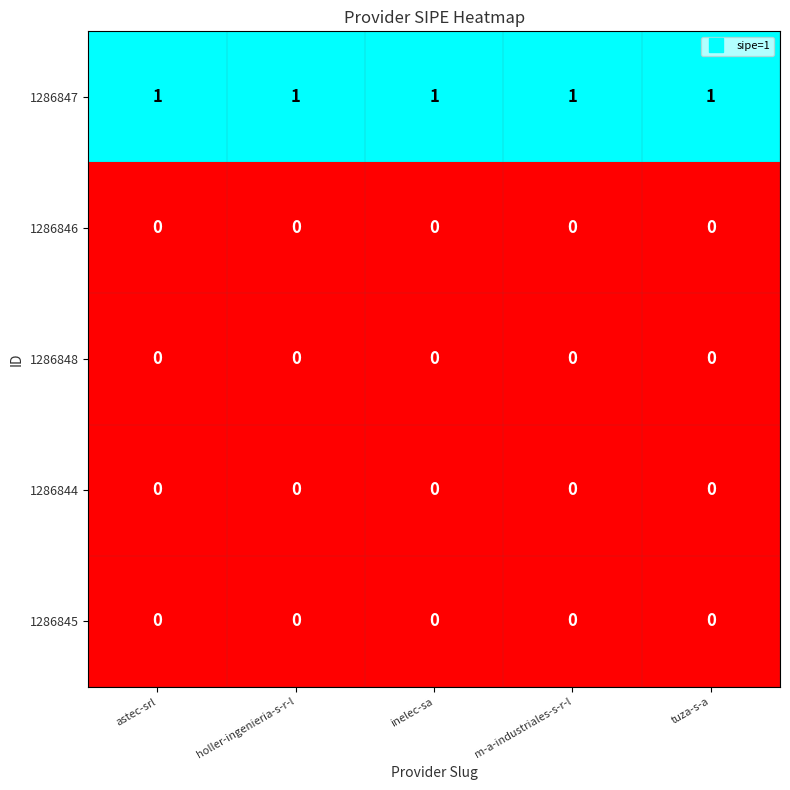

The 1286847 series shows 2 at m-a-industriales-s-r-l. True or false?

False